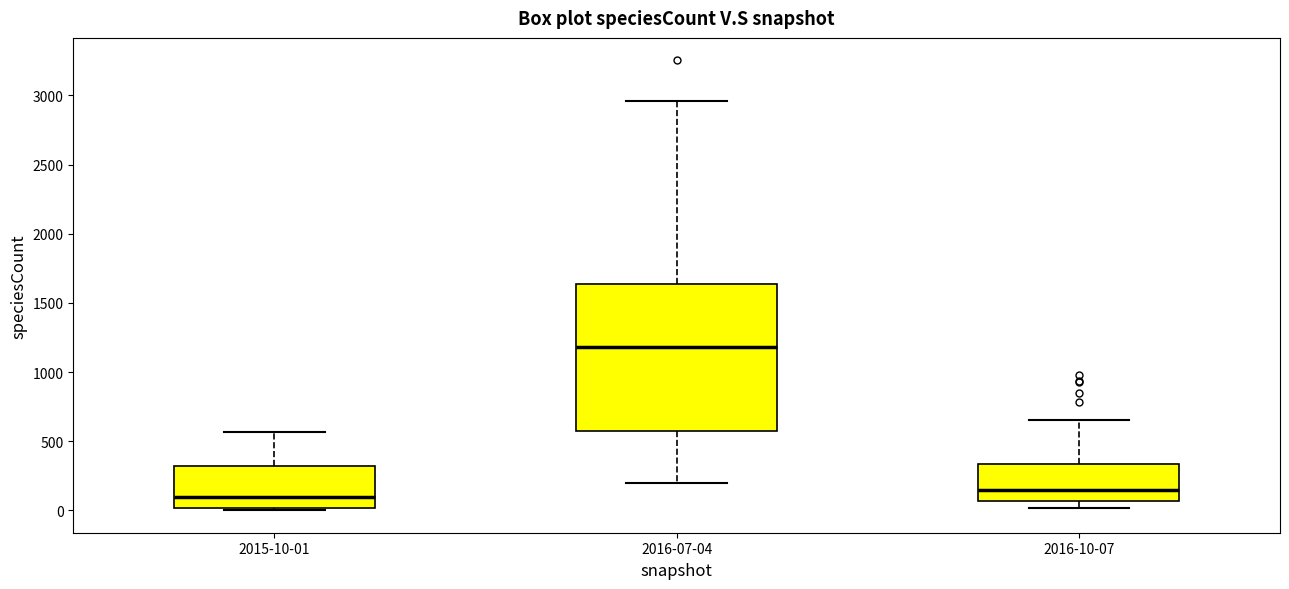

Reading left to right, read every box against the y-axis: the position of its median line, the range the box covers, and the ends of its whiskers. The values are not printed on the chart, so give them approximately, as read against the axis.

2015-10-01: median 100, box 0 to 300, whiskers 0 (just below the box's lower edge) to 550
2016-07-04: median 1200, box 600 to 1650, whiskers 200 to 2950
2016-10-07: median 150, box 50 to 350, whiskers 0 to 650